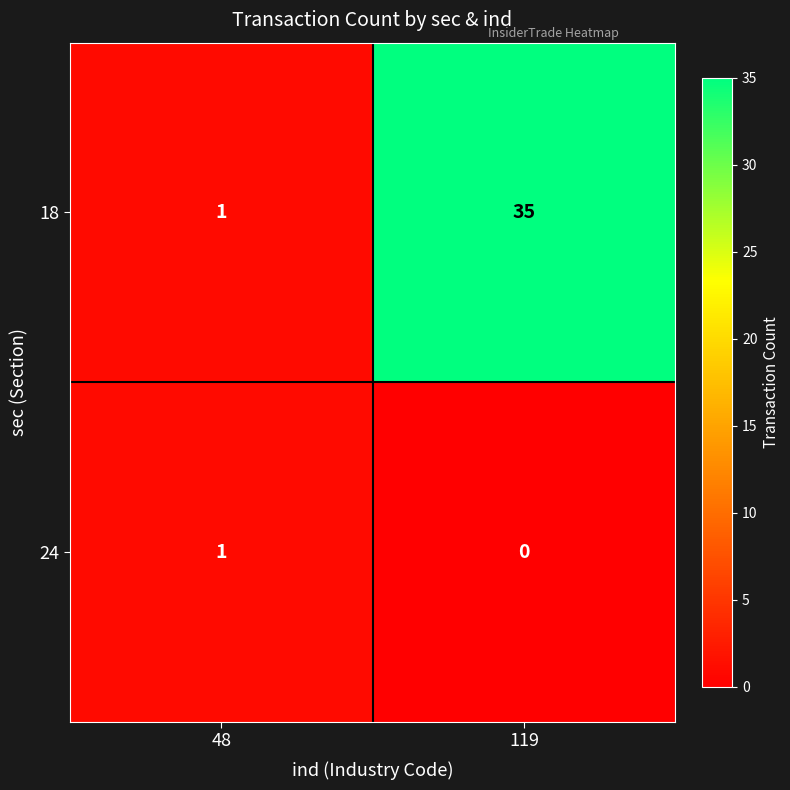

The value of 24 at 48 is 0. True or false?

False